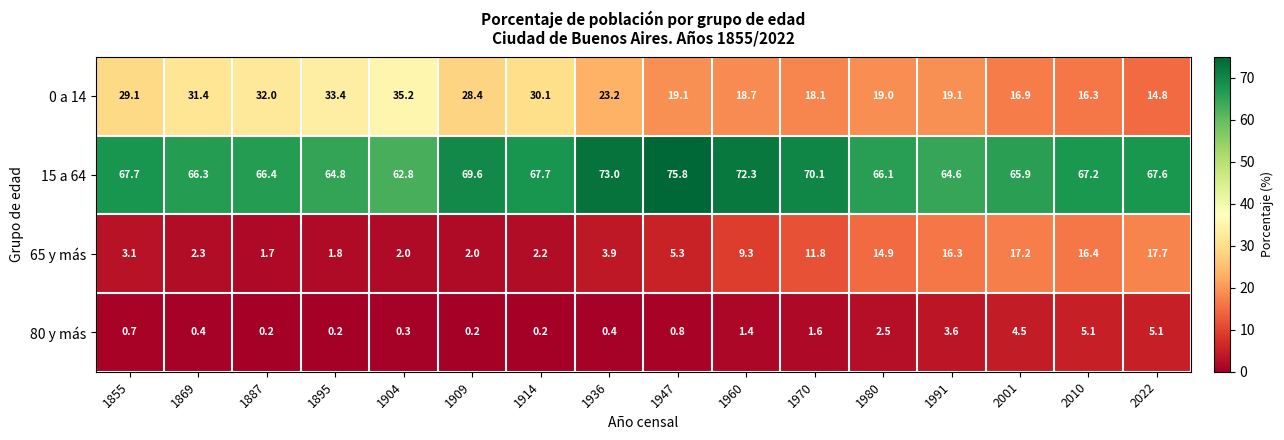

Which series has the widest spread of values?

0 a 14